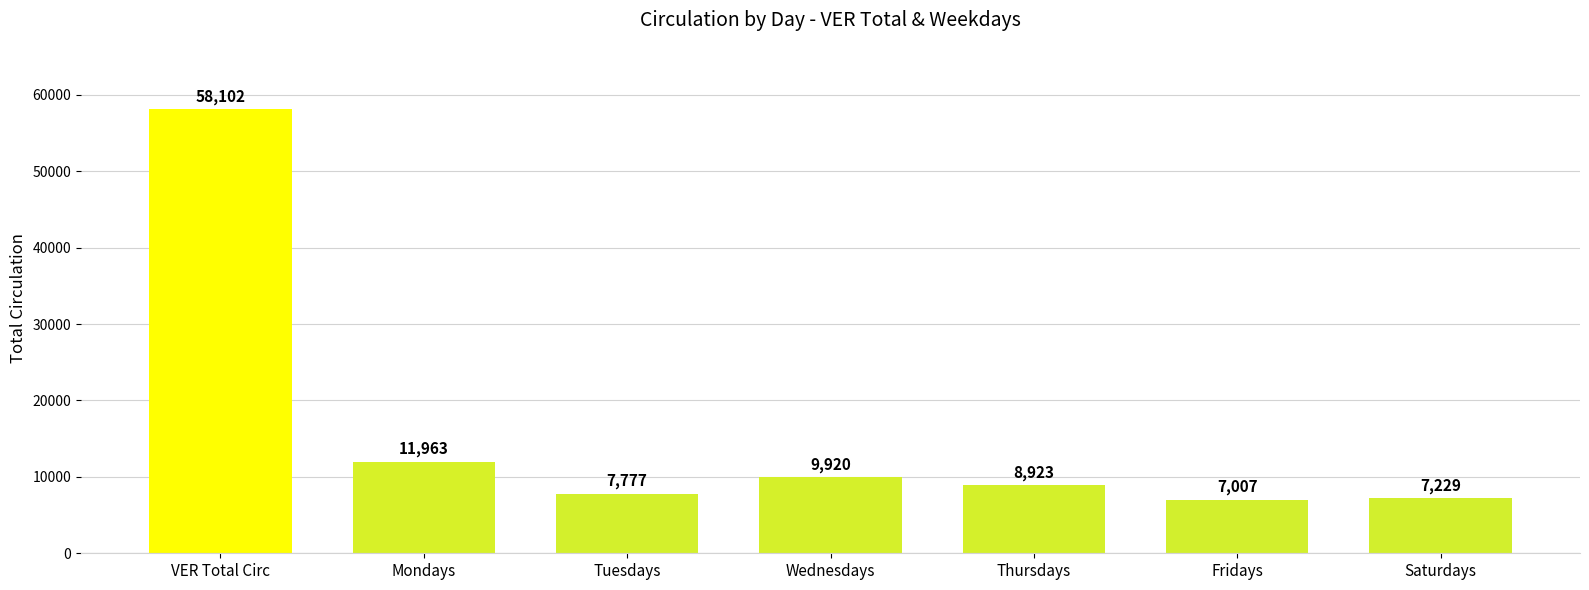

What is the smallest value displayed?

7007